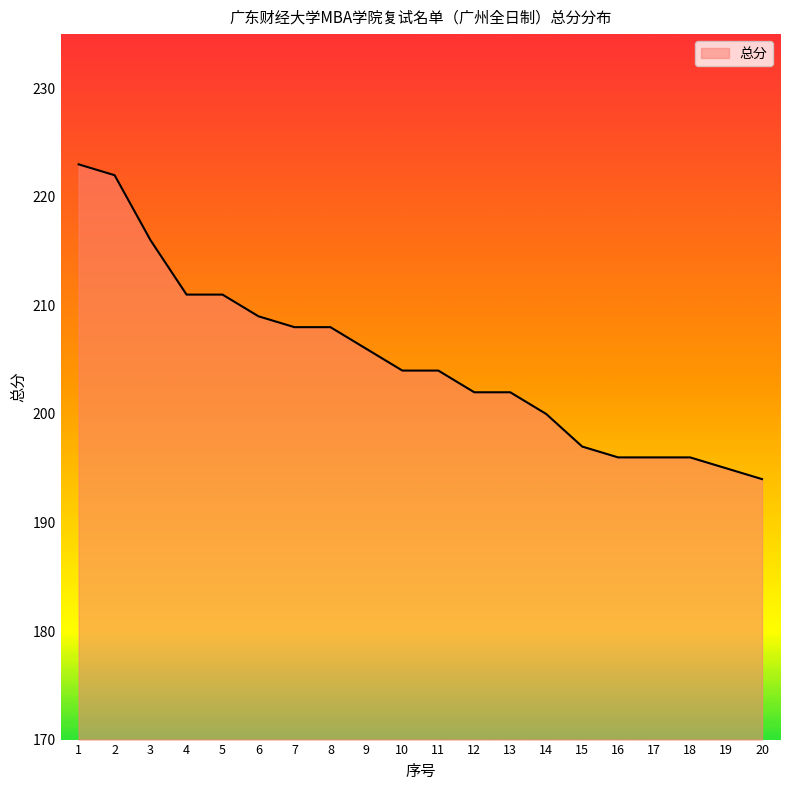

Reading right to left, what are all the values shown in this chart?

194	195	196	196	196	197	200	202	202	204	204	206	208	208	209	211	211	216	222	223